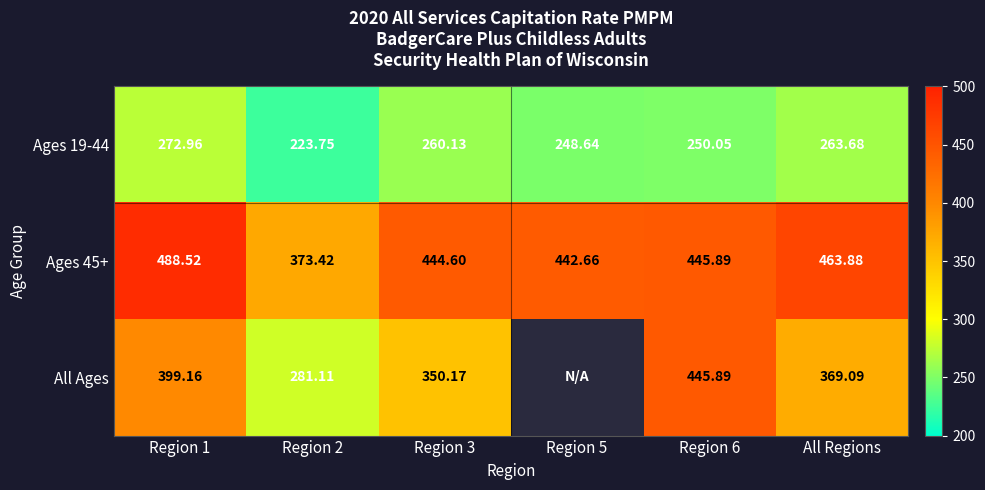

What is the difference between the highest and lowest values at Region 6?

195.8